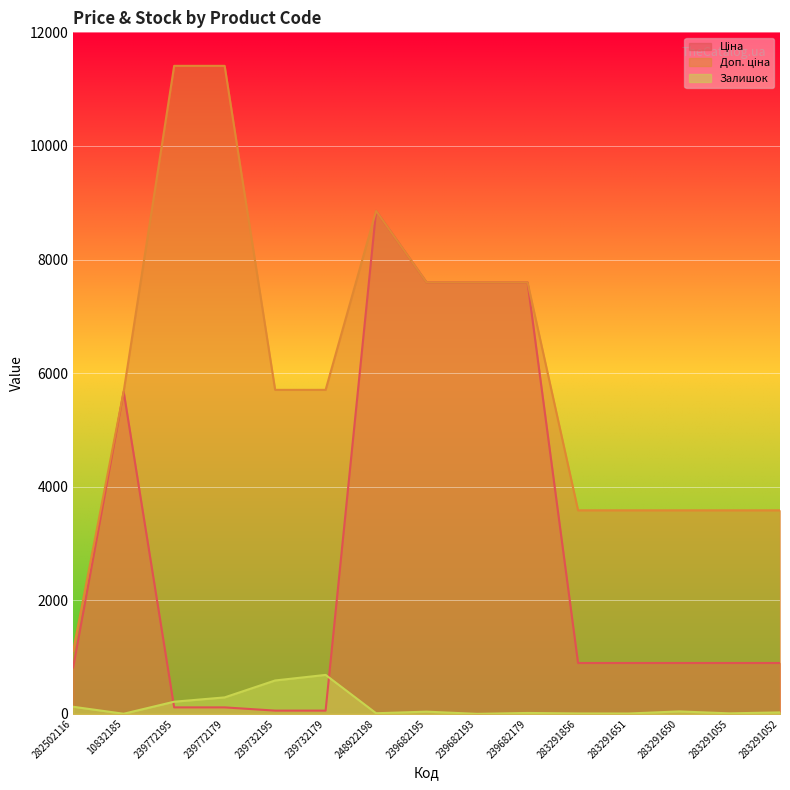

Which series has the largest total across all categories?

Доп. ціна